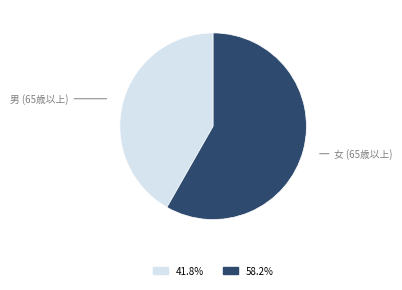

Does any single category account for the majority?

Yes